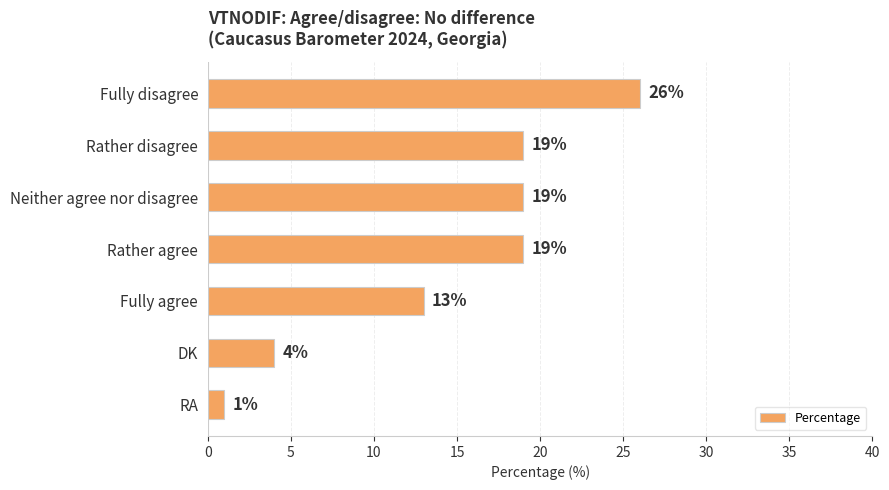

At which label is the value closest to 13?

Fully agree